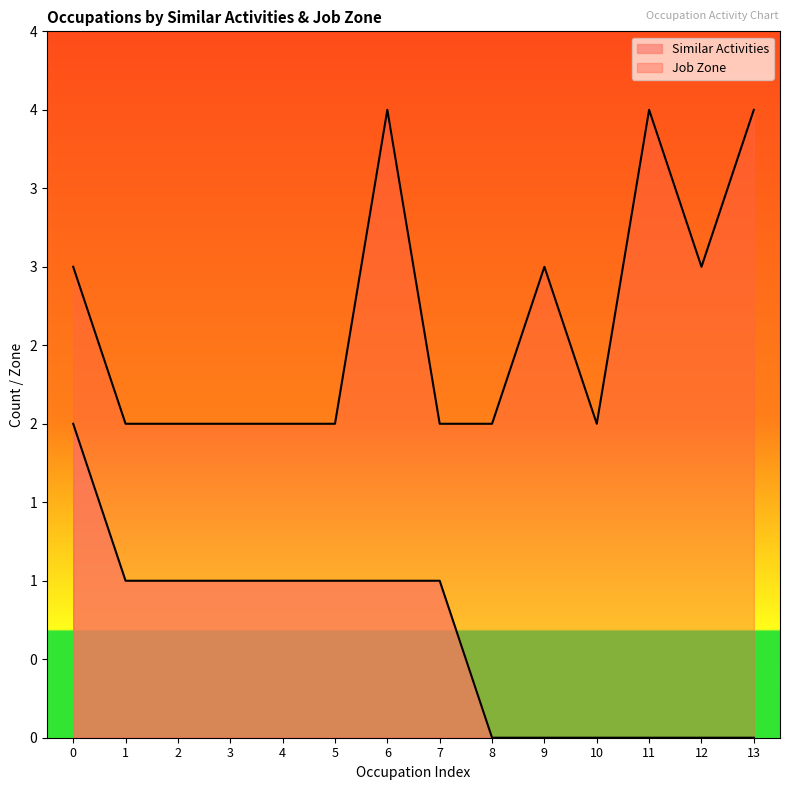

What are all the series names shown in the legend?

Similar Activities, Job Zone